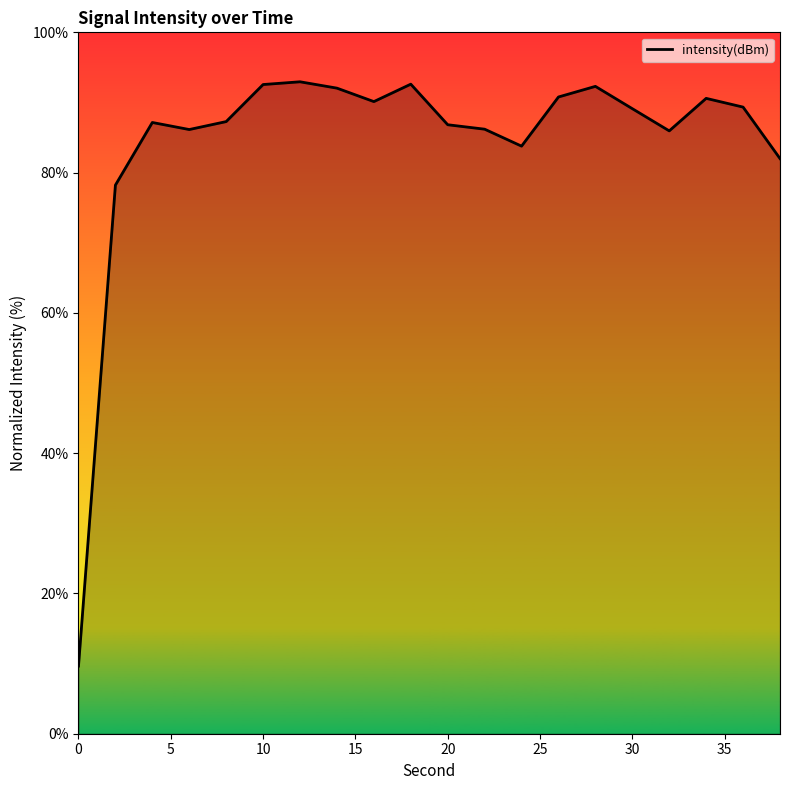

Does the chart have visible grid lines?

No